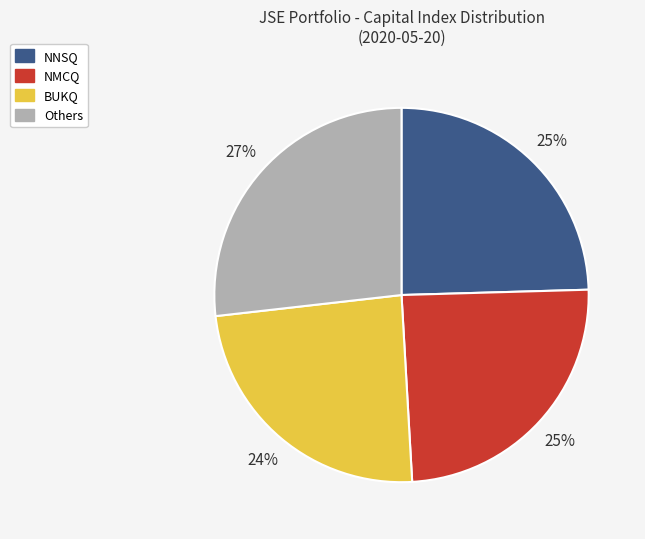

Does any single category account for the majority?

No